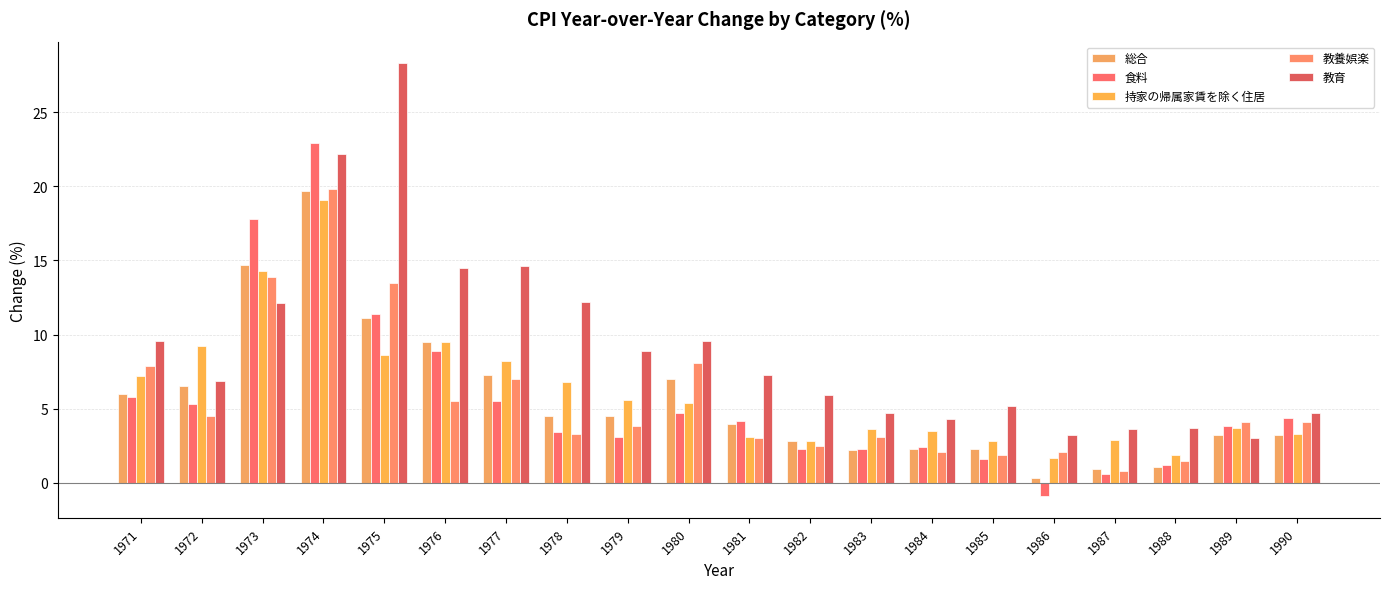

Which series changed the most between 1975 and 1988?

教育